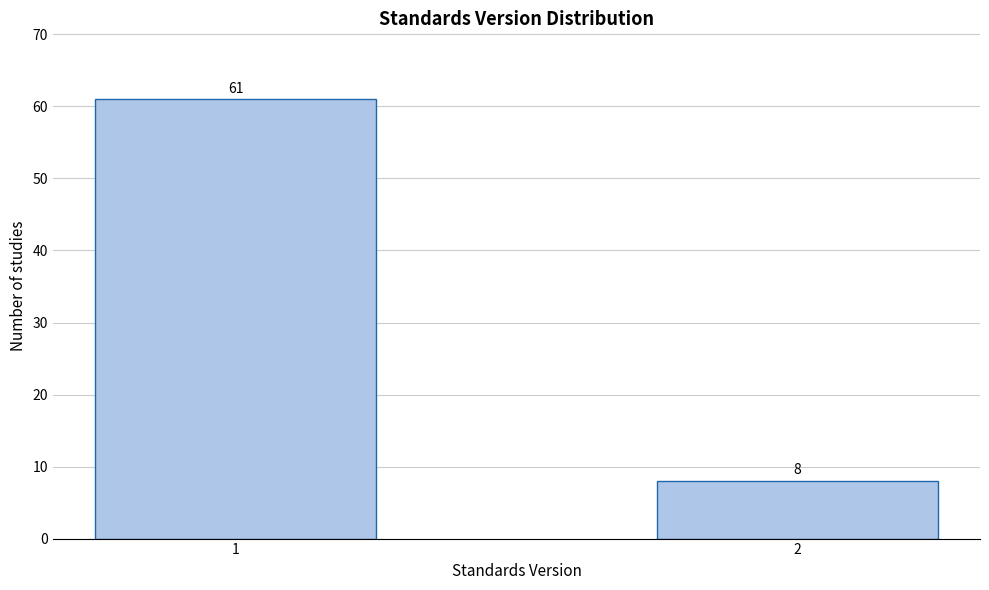

Reading left to right, extract all data points from this chart.

61	8